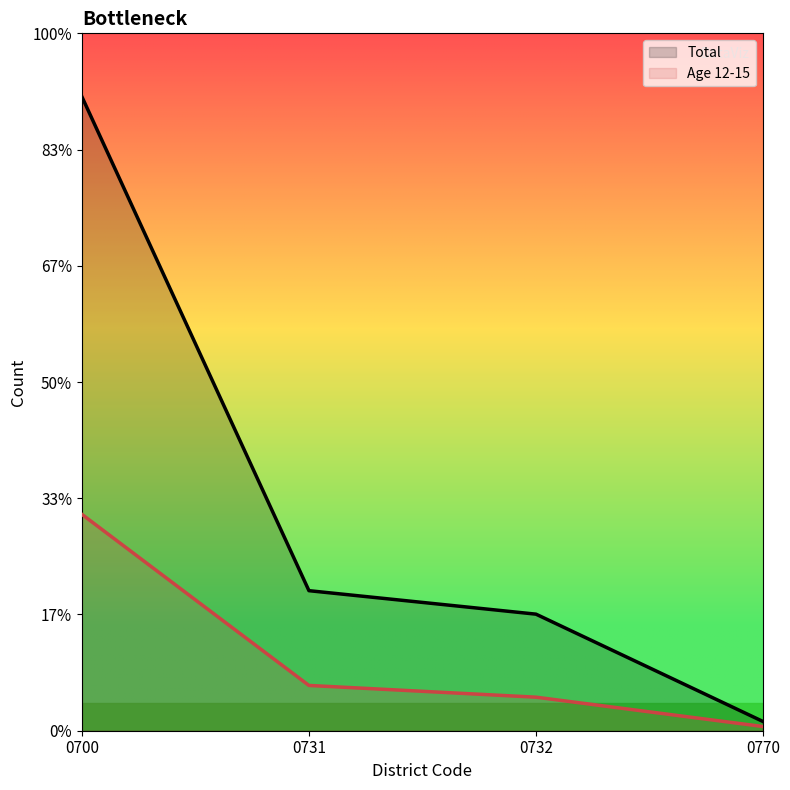

Rank the series by their average value, from highest to lowest.

Total line, Age 12-15 line